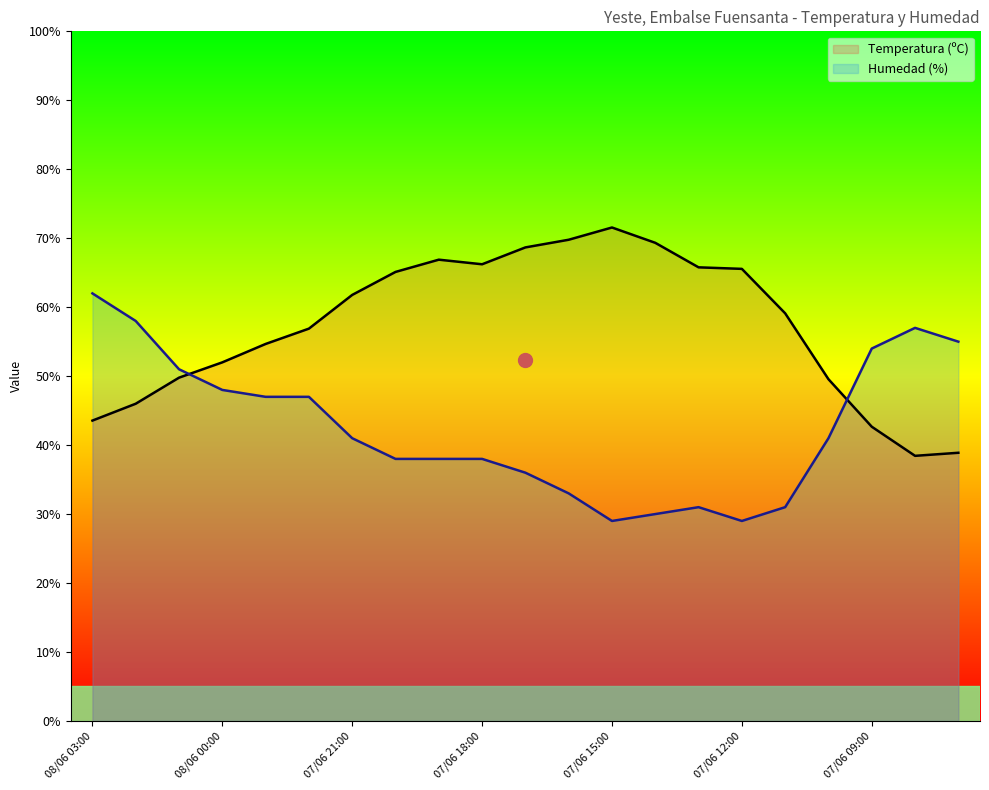

At which label is Humedad (%) closest to 45?

07/06 23:00